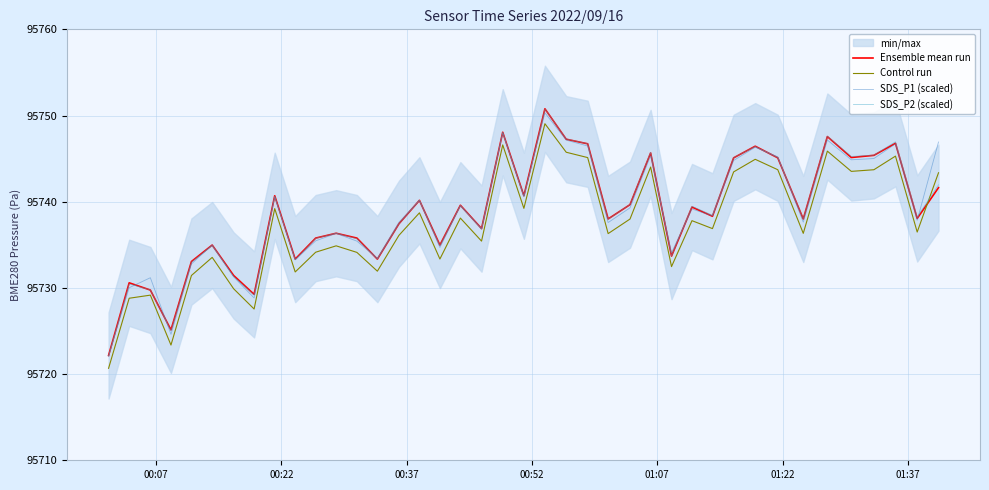

The value of SDS_P2 (scaled) at 8 is 29750.0. True or false?

False